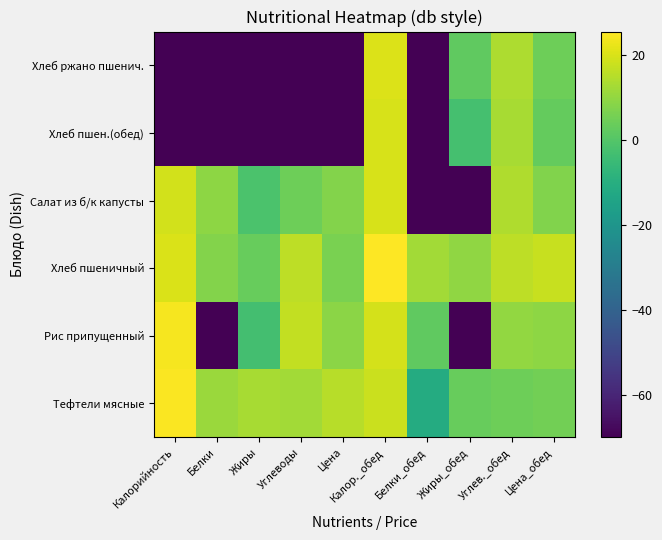

Rank the series by their maximum value, from lowest to highest.

Хлеб пшен.(обед), Салат из б/к капусты, Хлеб ржано пшенич., Рис припущенный, Тефтели мясные, Хлеб пшеничный